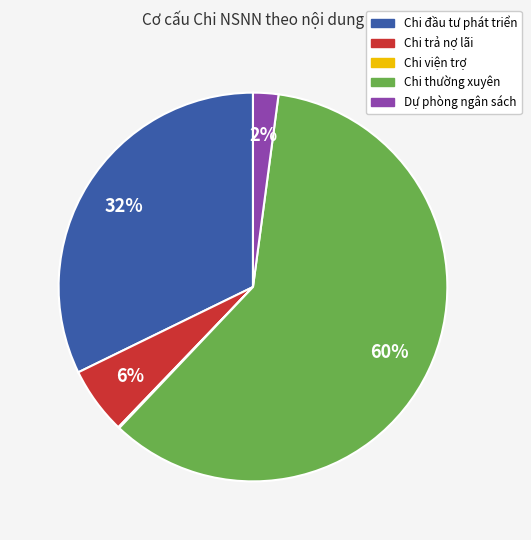

Does Chi trả nợ lãi represent more than half of the total?

No